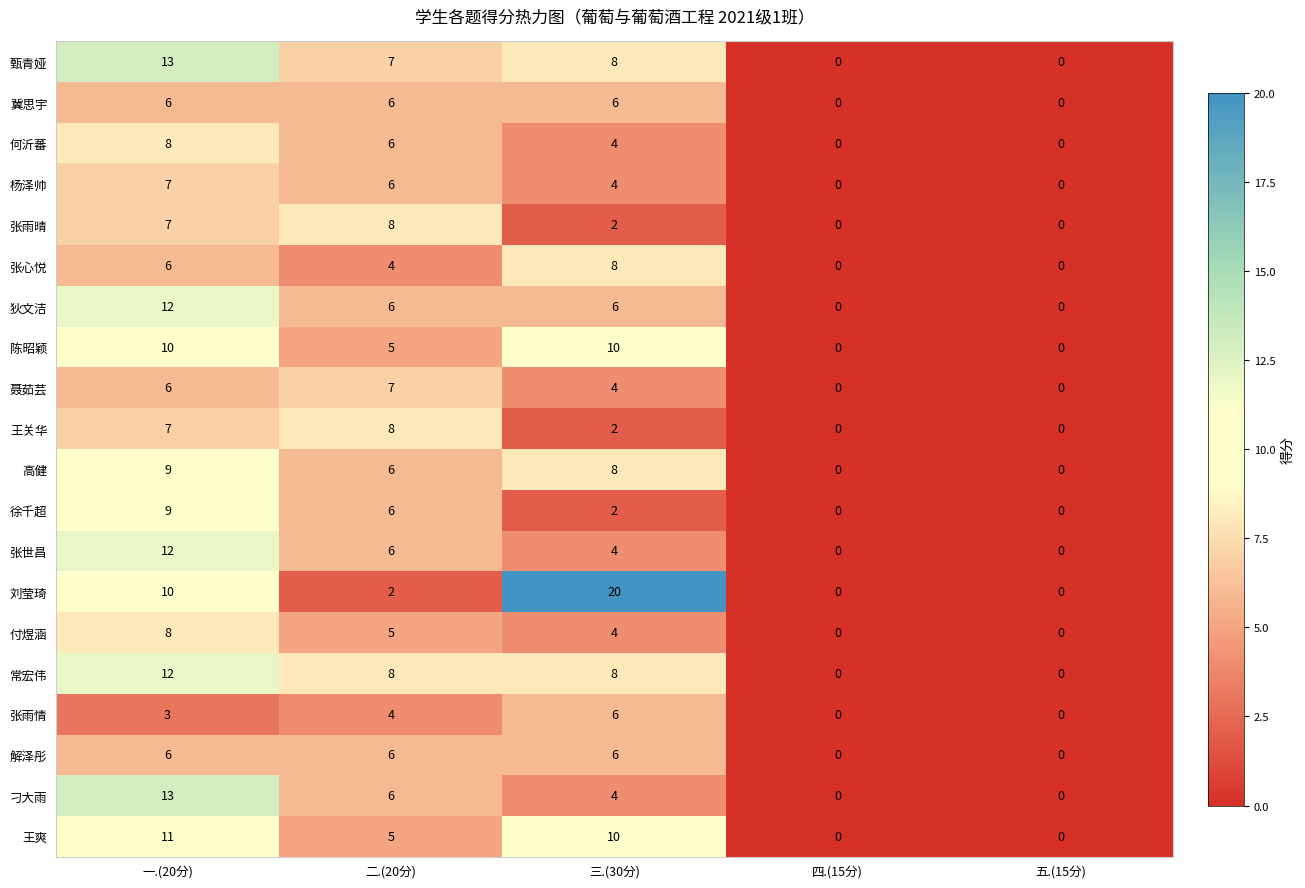

What is the maximum value for 高健?

9